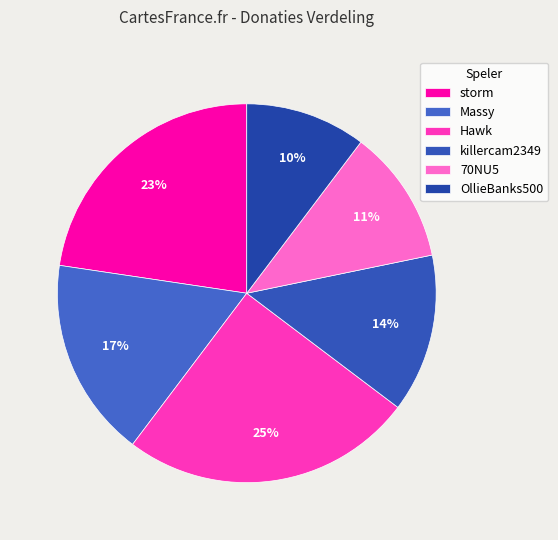

Approximately how many times larger is the value at storm compared to Massy?

1.3